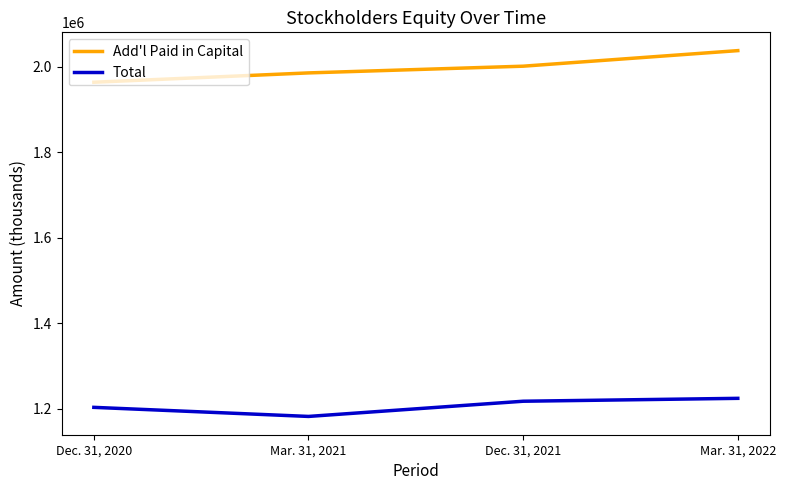

Is it true that Total equals 1217089 at Dec. 31, 2021?

True